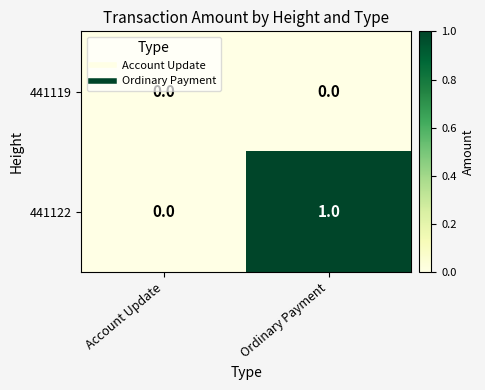

Rank the series at Ordinary Payment from highest to lowest value.

441122, 441119